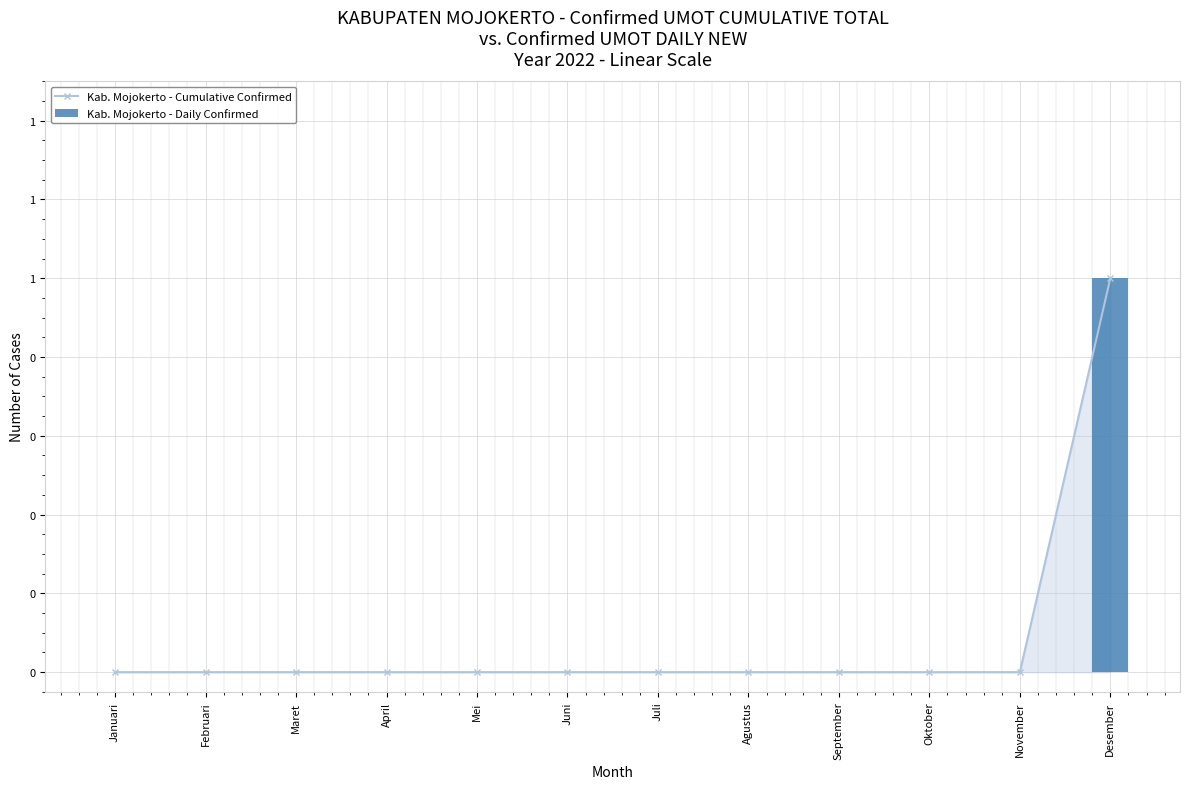

Rank the series by their maximum value, from highest to lowest.

Kab. Mojokerto - Cumulative Confirmed, Kab. Mojokerto - Daily Confirmed